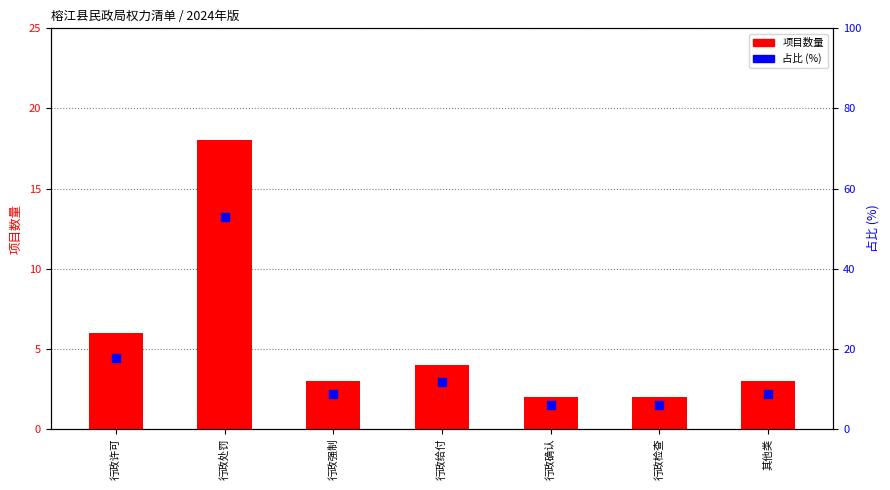

At how many categories does at least one series exceed 4?

7